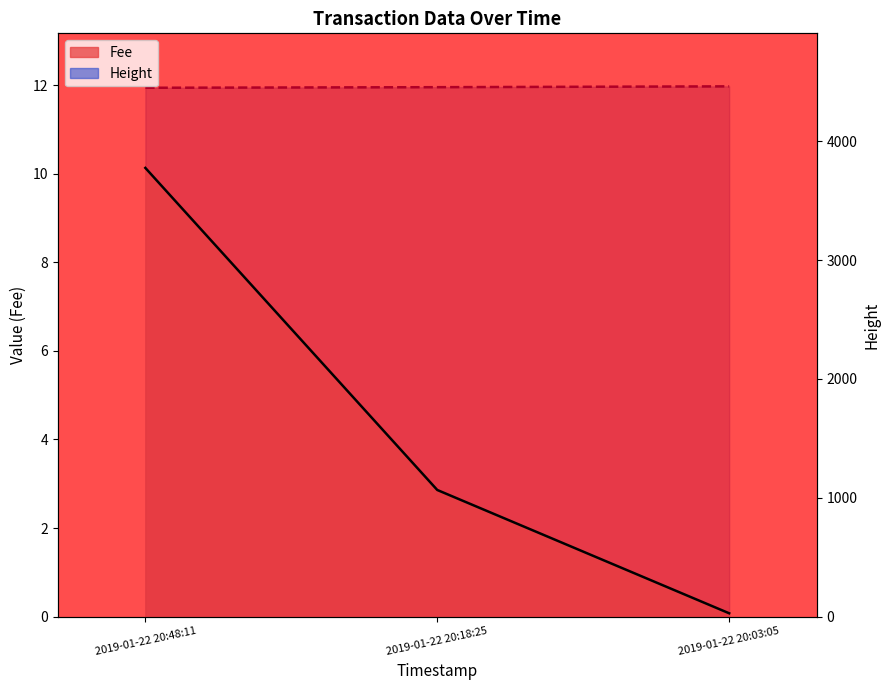

Which series changed the most between 2019-01-22 20:48:11 and 2019-01-22 20:03:05?

Fee